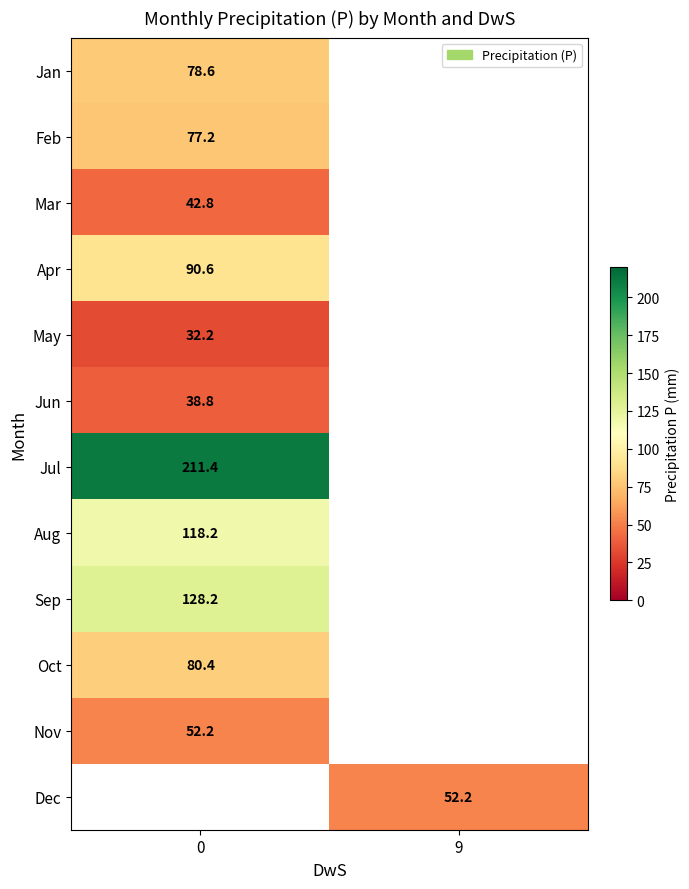

How many categories are shown in the chart?

2